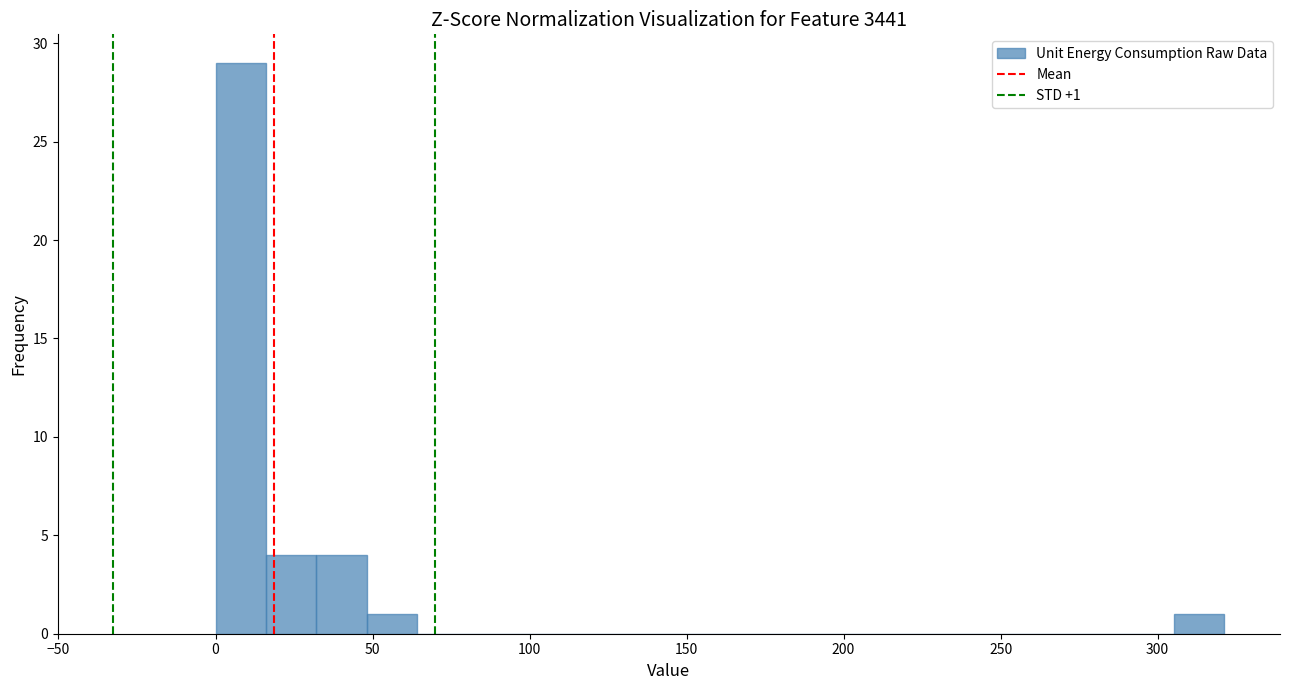

Around what value on the x-axis is the tallest bar? Give the approximate position of its centre, as read against the axis.

10